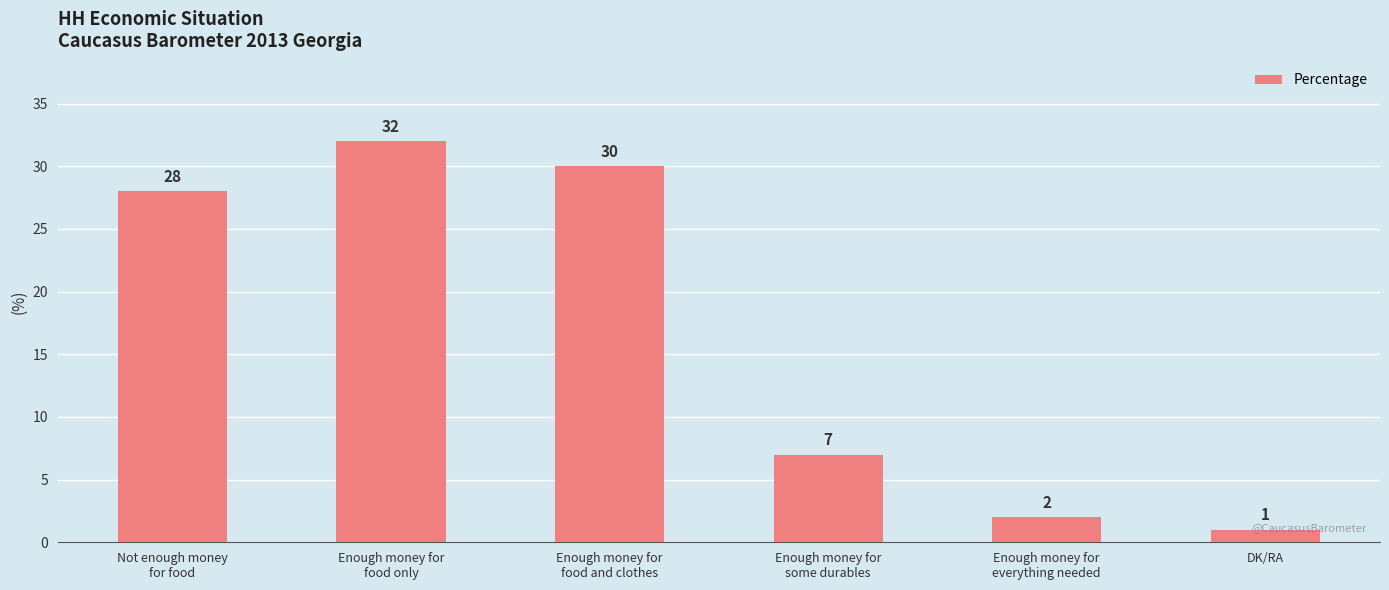

Rank the categories by value from lowest to highest.

DK/RA, Enough money for
everything needed, Enough money for
some durables, Not enough money
for food, Enough money for
food and clothes, Enough money for
food only